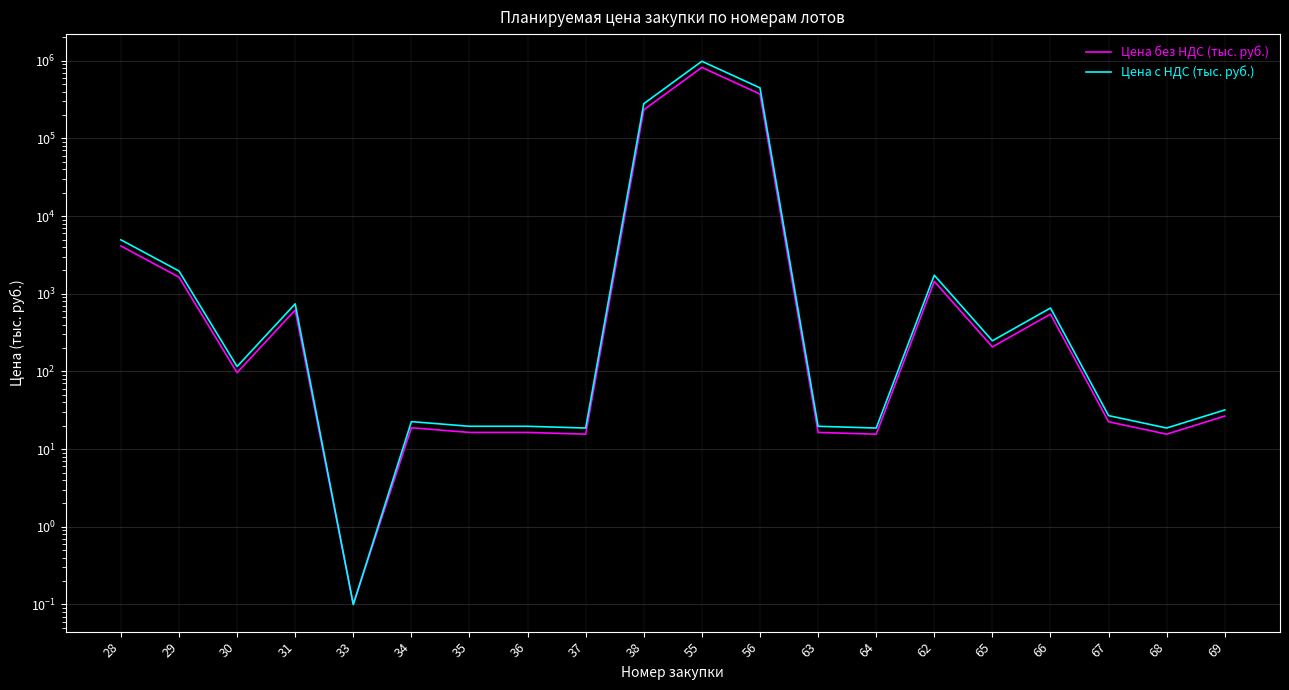

At which category does Цена с НДС (тыс. руб.) reach its first local valley?

30